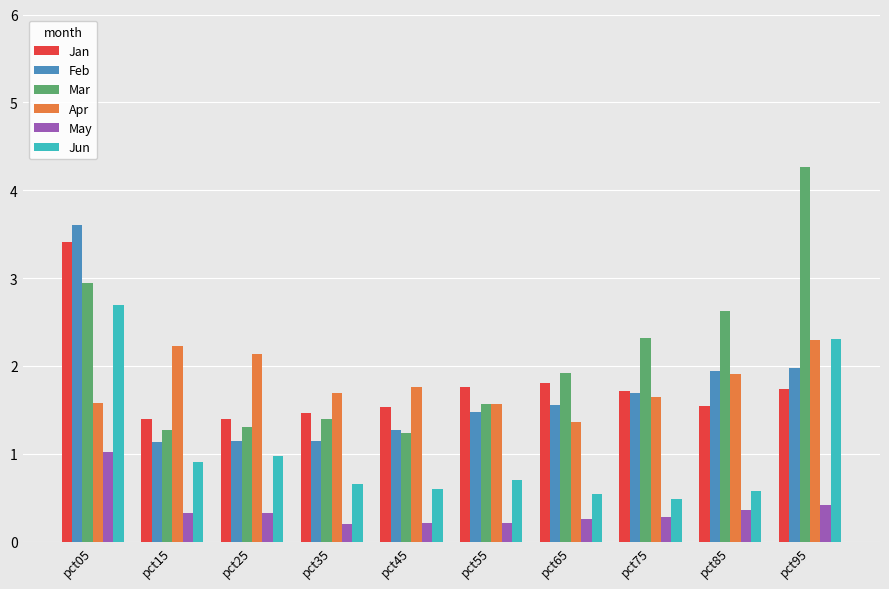

Rank the series by their maximum value, from highest to lowest.

Mar, Feb, Jan, Jun, Apr, May